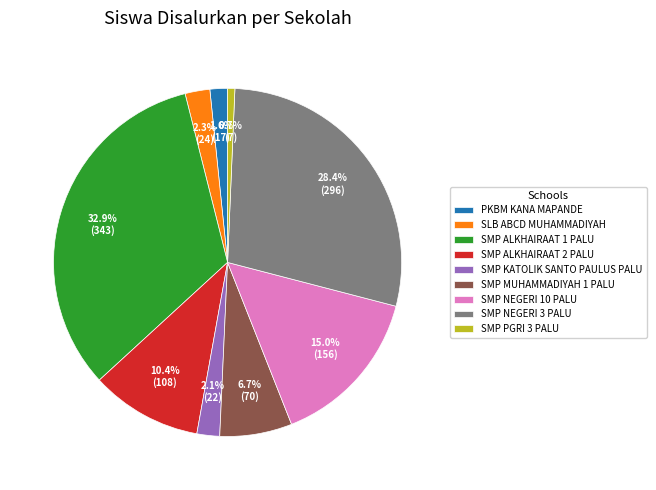

Combined, what portion of the pie is SMP NEGERI 10 PALU and SLB ABCD MUHAMMADIYAH?

17.3%